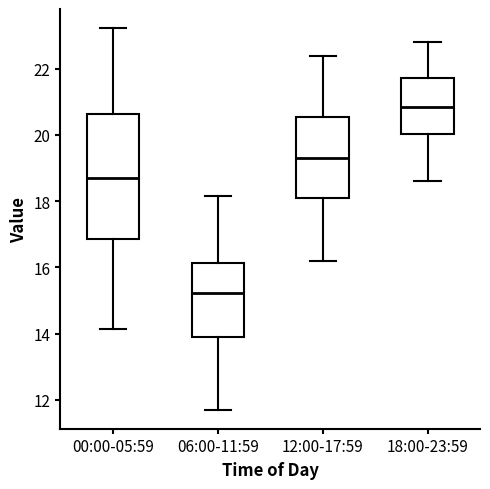

Which box has the lowest median line?

06:00-11:59